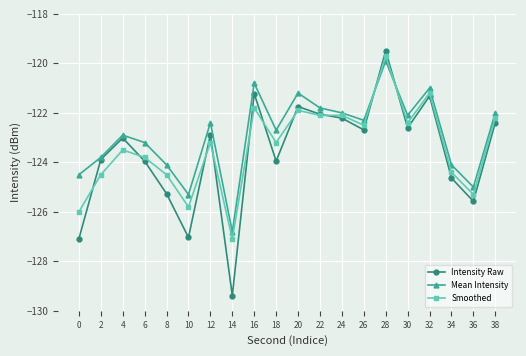

True or false: Intensity Raw has more than 2 interior local peaks.

True